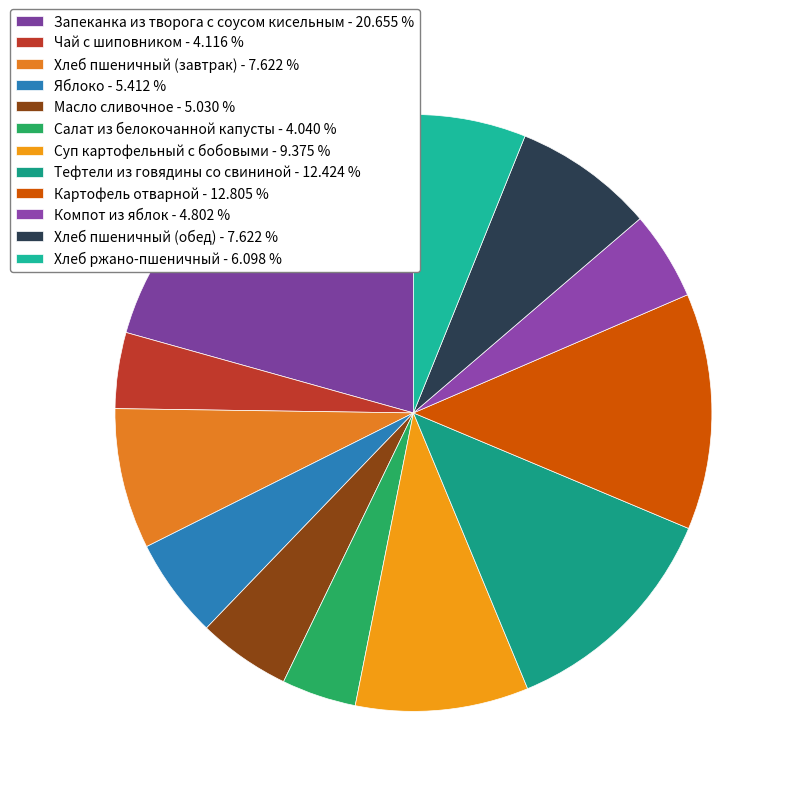

How many slices are in this pie chart?

12